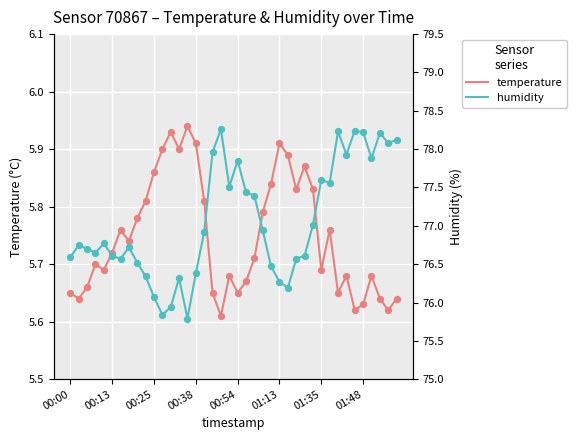

Which series reaches the minimum Y coordinate?

temperature